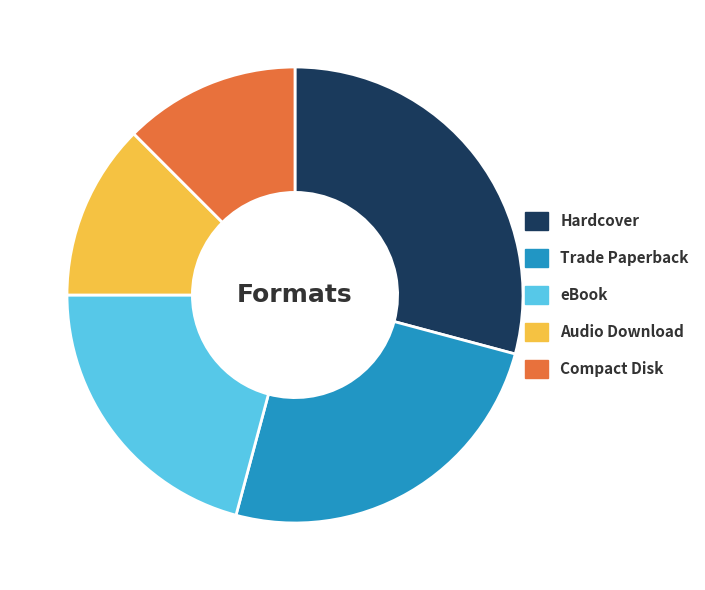

How many slices are in this pie chart?

5